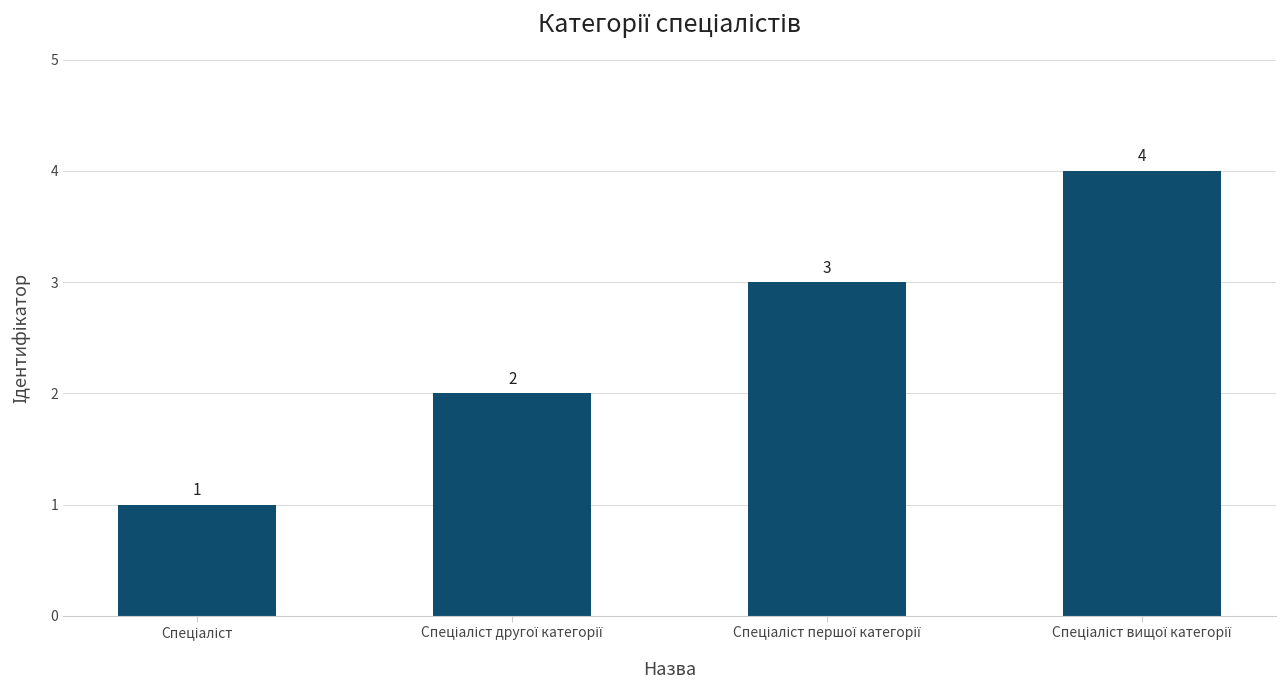

What is the value of the 1st bar from the left?

1